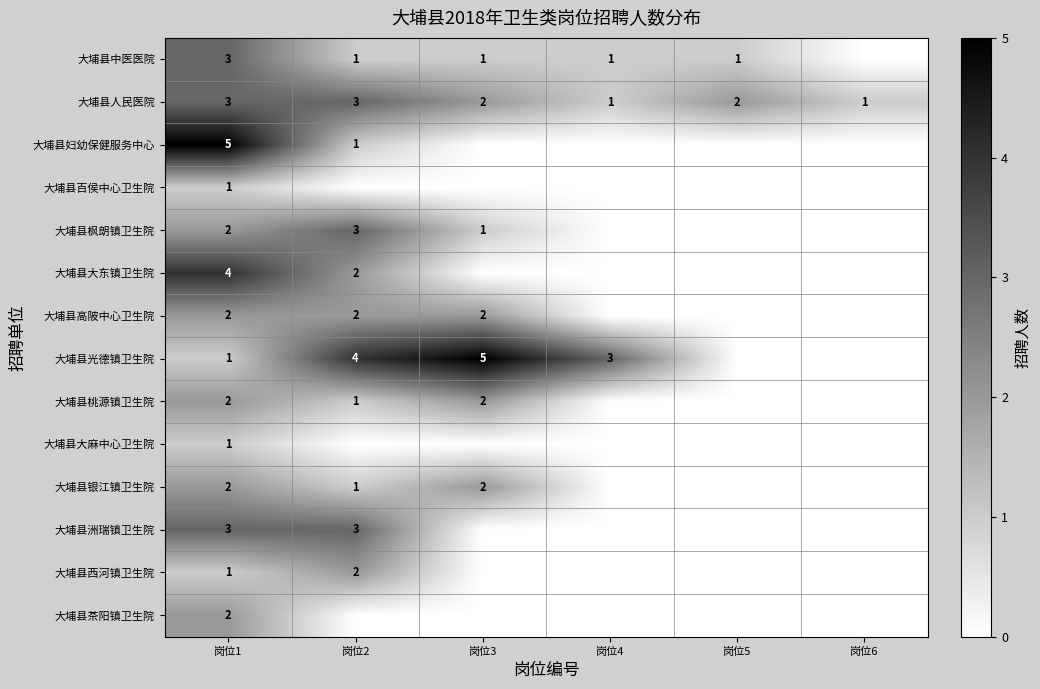

What is the difference between the highest and lowest values at 岗位5?

2